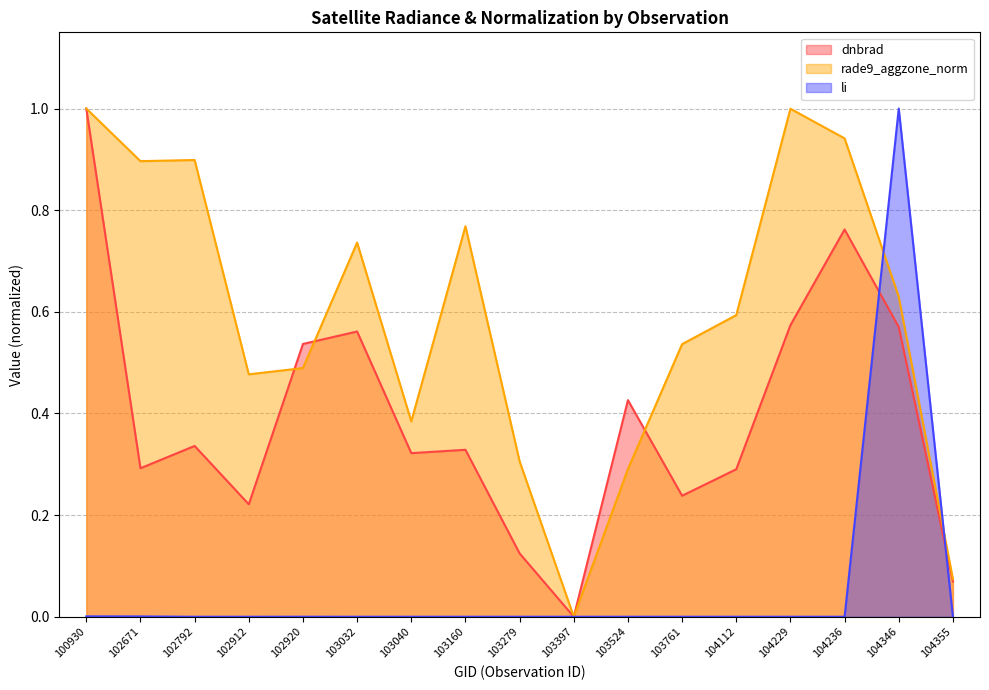

How many intersections are there between li and dnbrad?

2